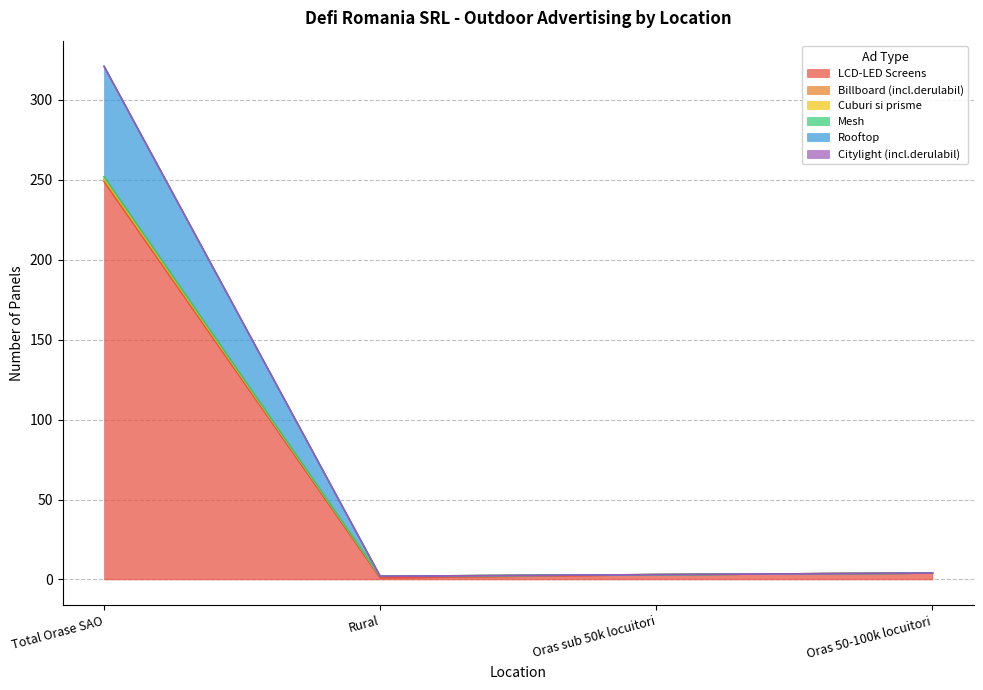

True or false: Rooftop and LCD-LED Screens intersect in this chart.

False